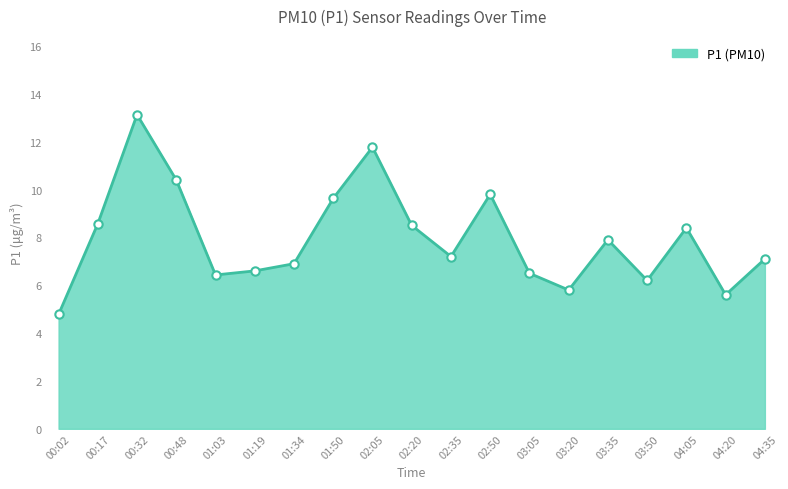

Approximately how many times larger is the value at 03:50 compared to 00:02?

1.3